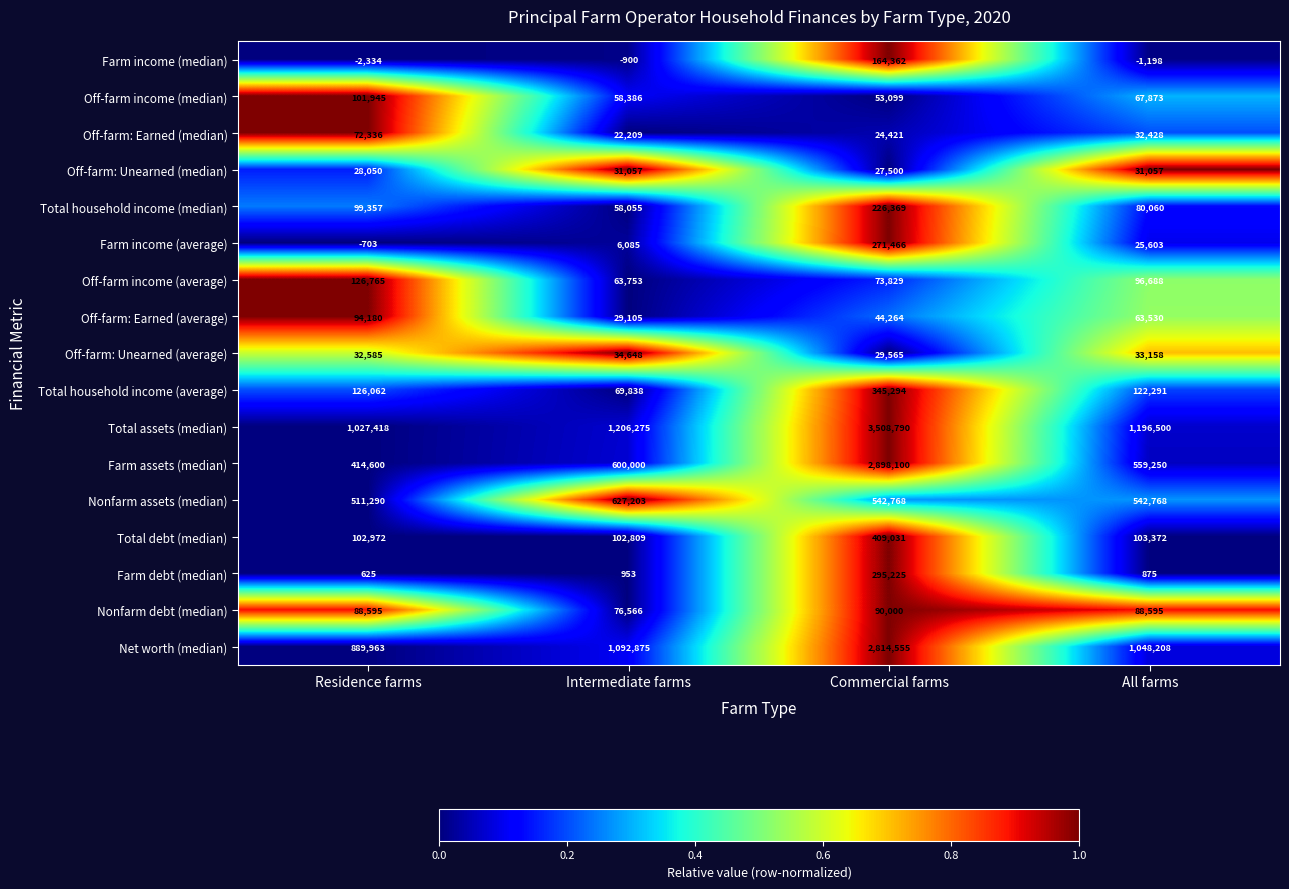

The value of Total assets (median) at All farms is 278771. True or false?

False